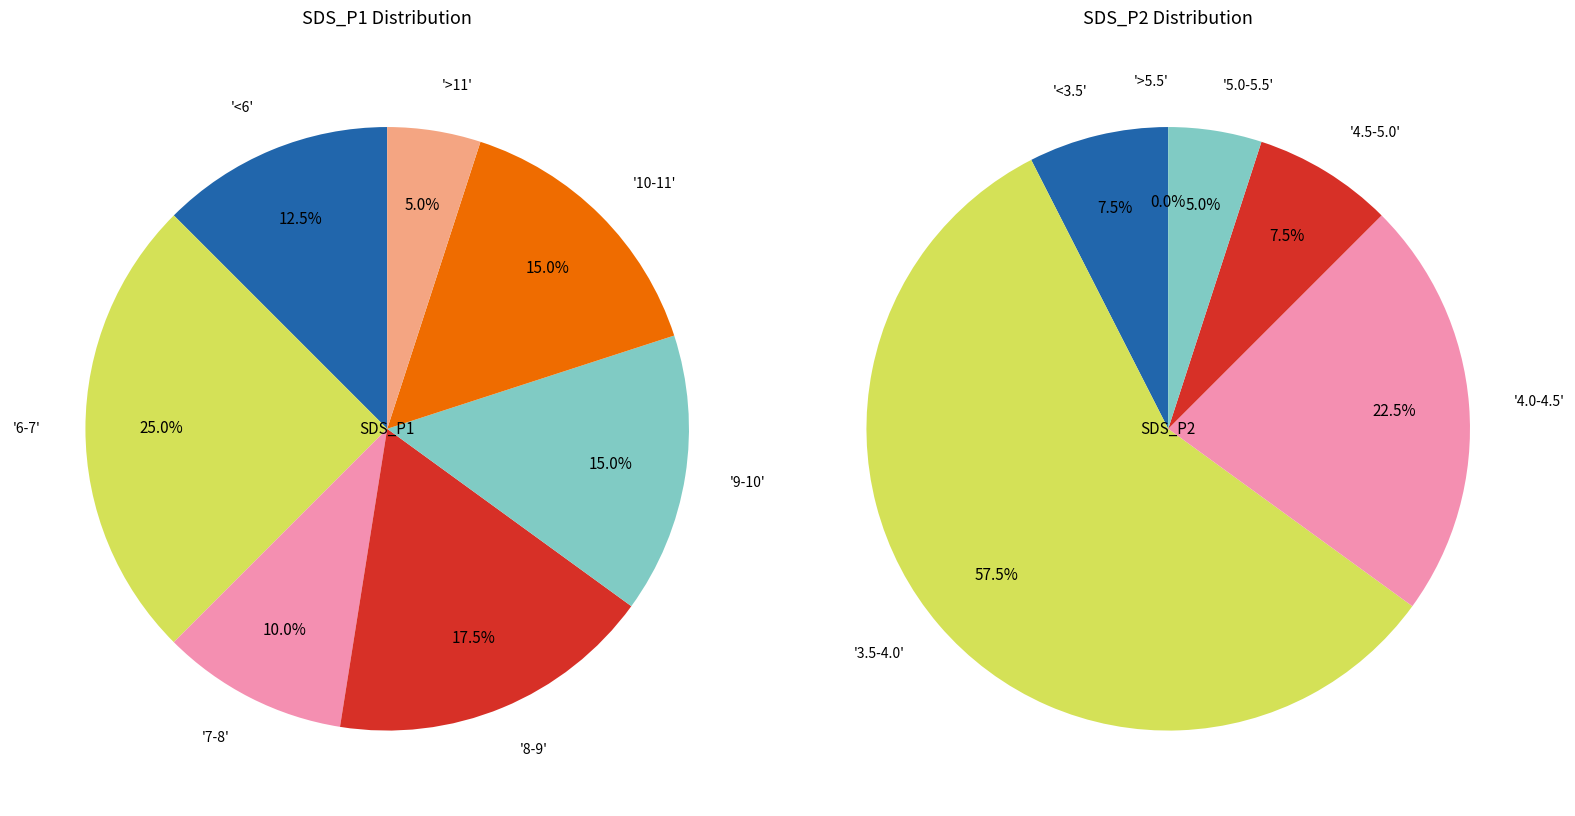

At 0, list the series in order from smallest to largest.

SDS_P2, SDS_P1